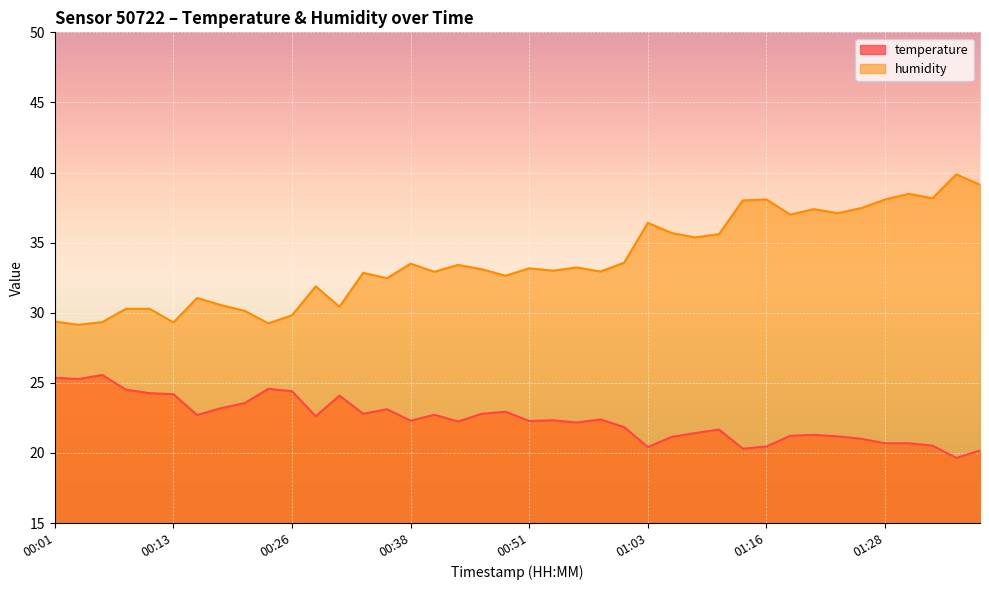

True or false: temperature has a value of 33.6 at 00:11.

False